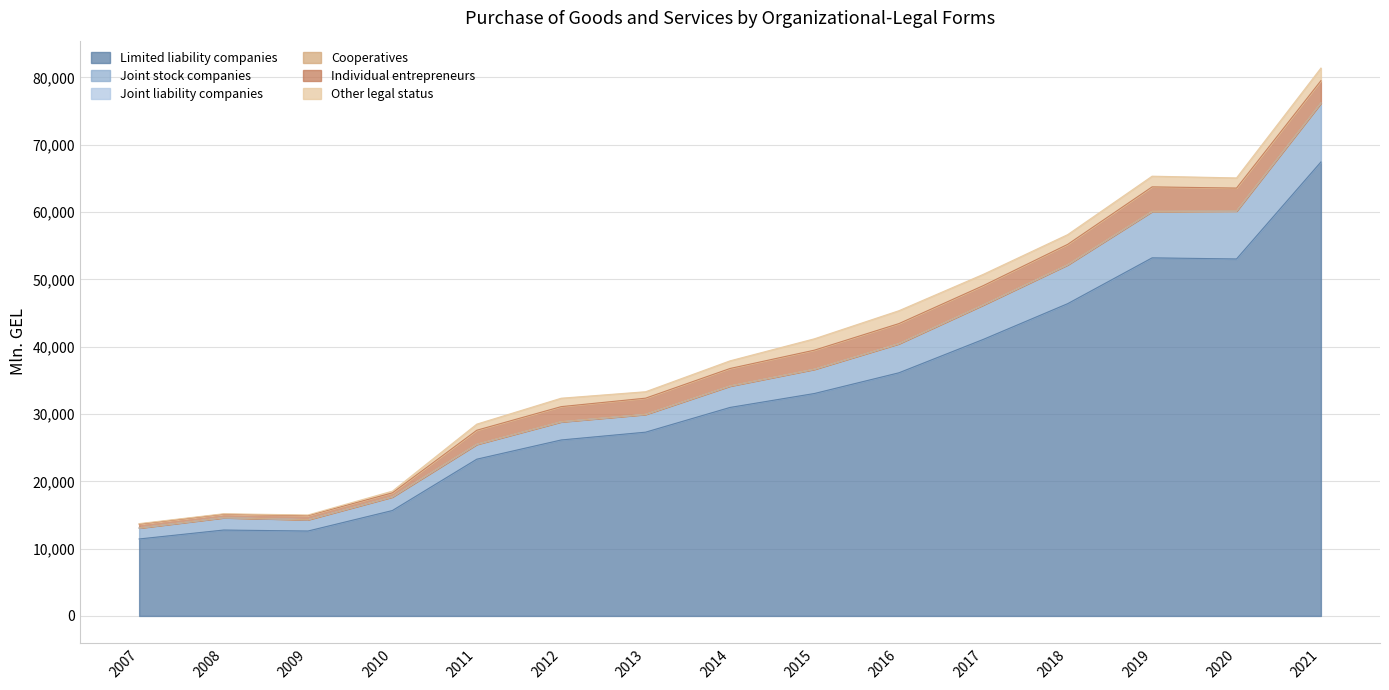

True or false: Joint liability companies and Limited liability companies cross at least once.

False